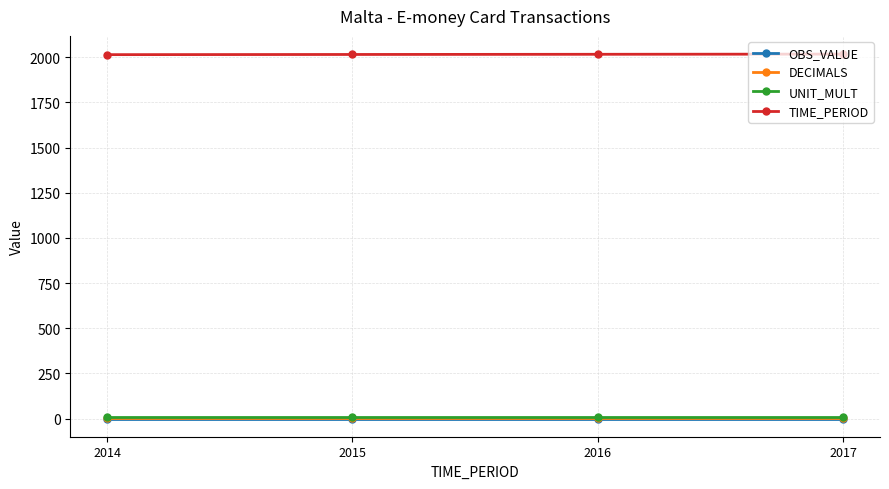

At how many categories does at least one series exceed 545?

4